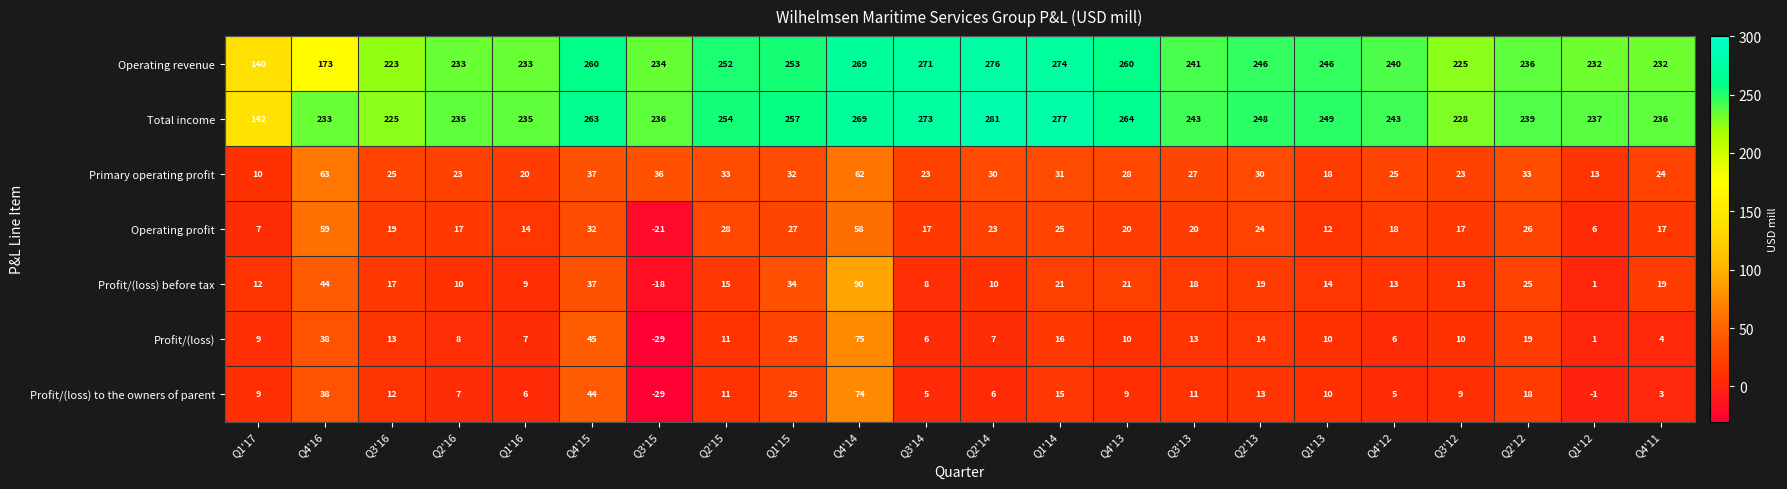

At how many categories does at least one series exceed 213?

21